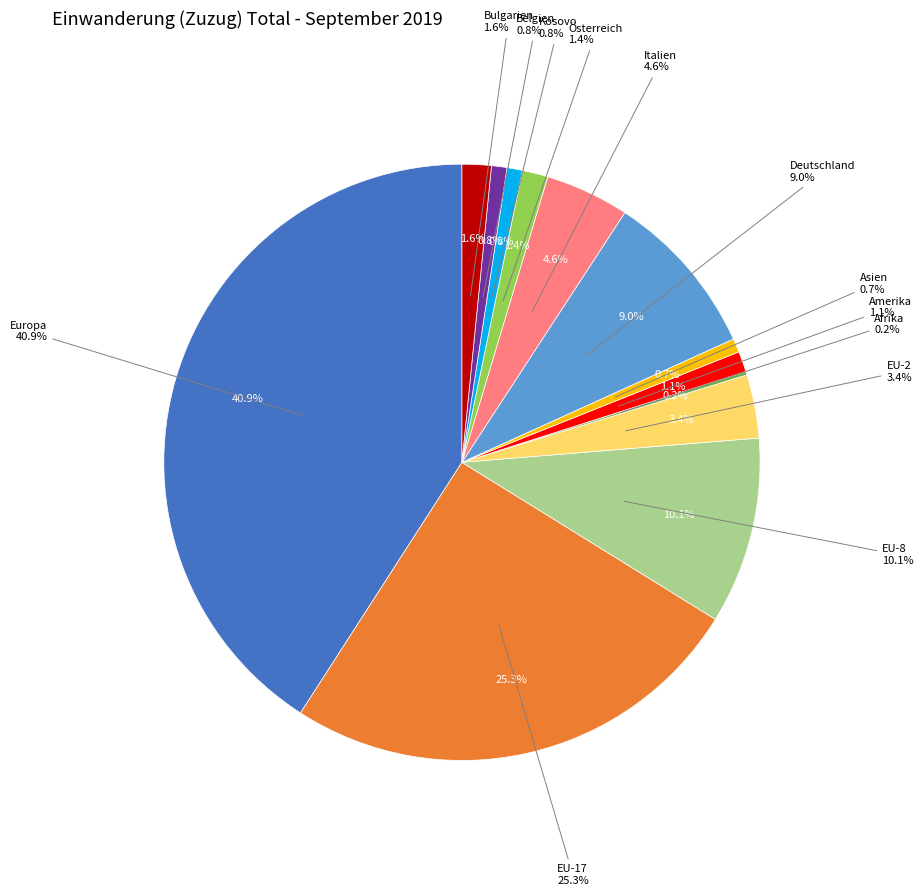

Rank the categories by value from lowest to highest.

Afrika, Asien, Kosovo, Belgien, Amerika, Österreich, Bulgarien, EU-2, Italien, Deutschland, EU-8, EU-17, Europa